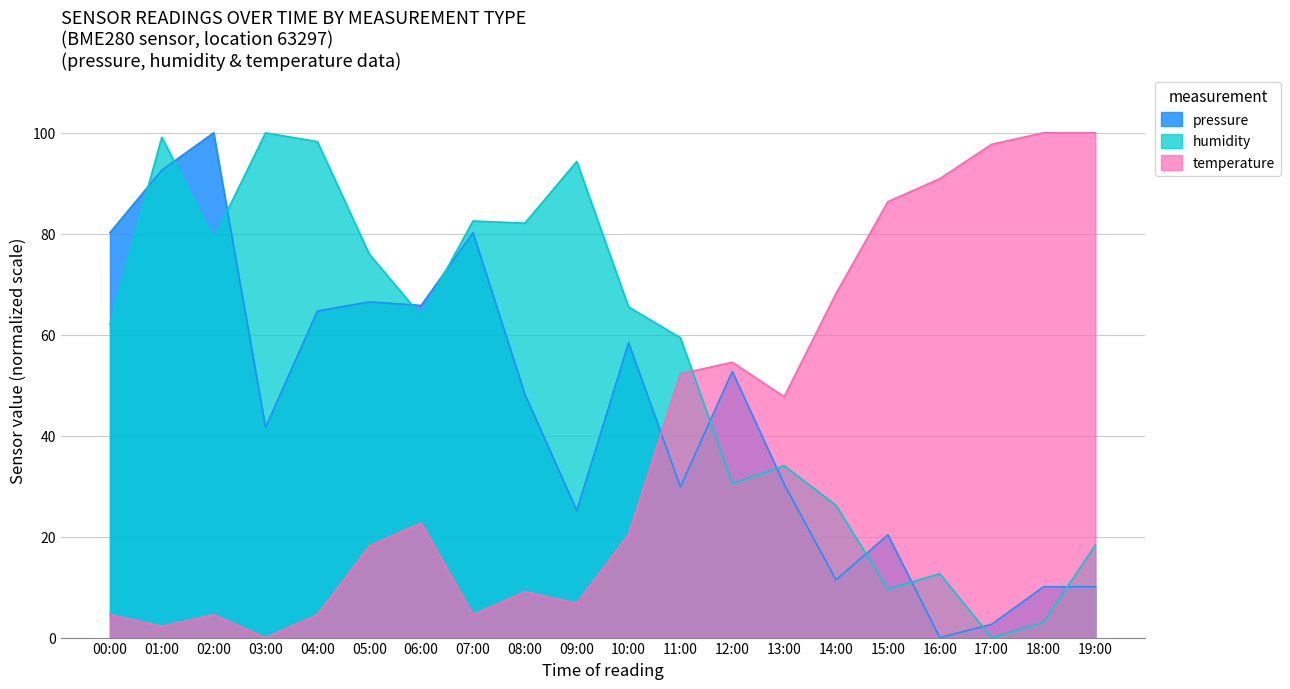

How many data points does each series have?

20